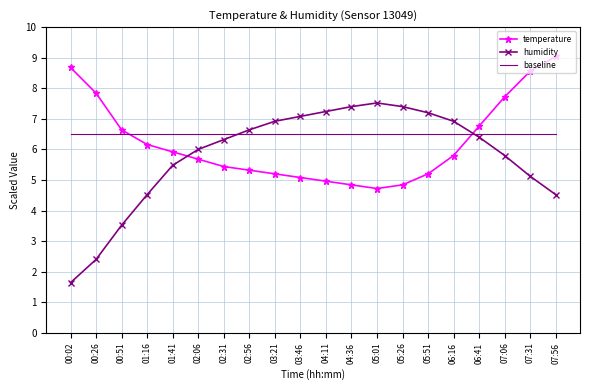

Which label corresponds to the smallest value in the chart?

00:02